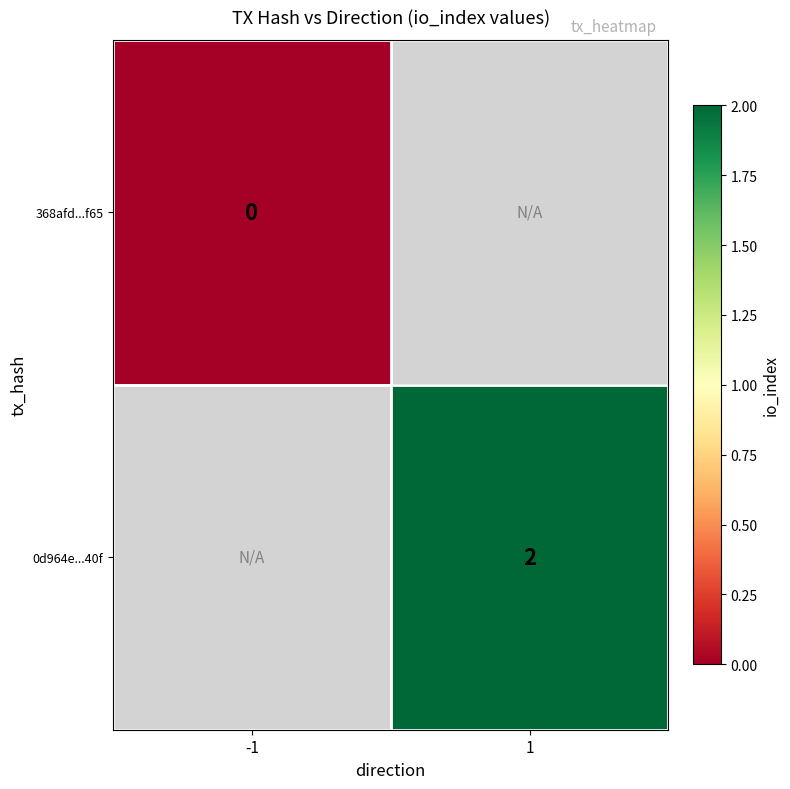

What is the total value across all series at 1?

1